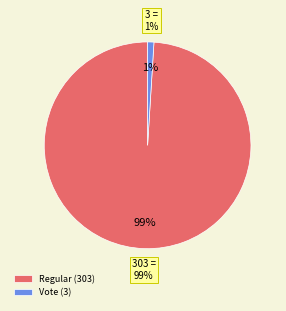

Which category has the biggest portion of the pie?

Regular (303)